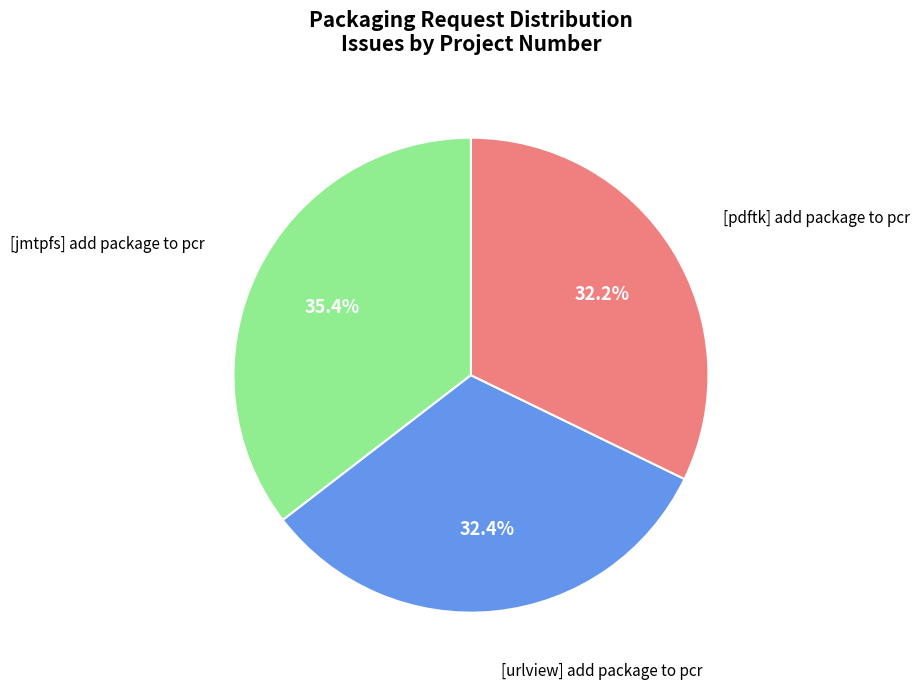

Does any single category account for the majority?

No